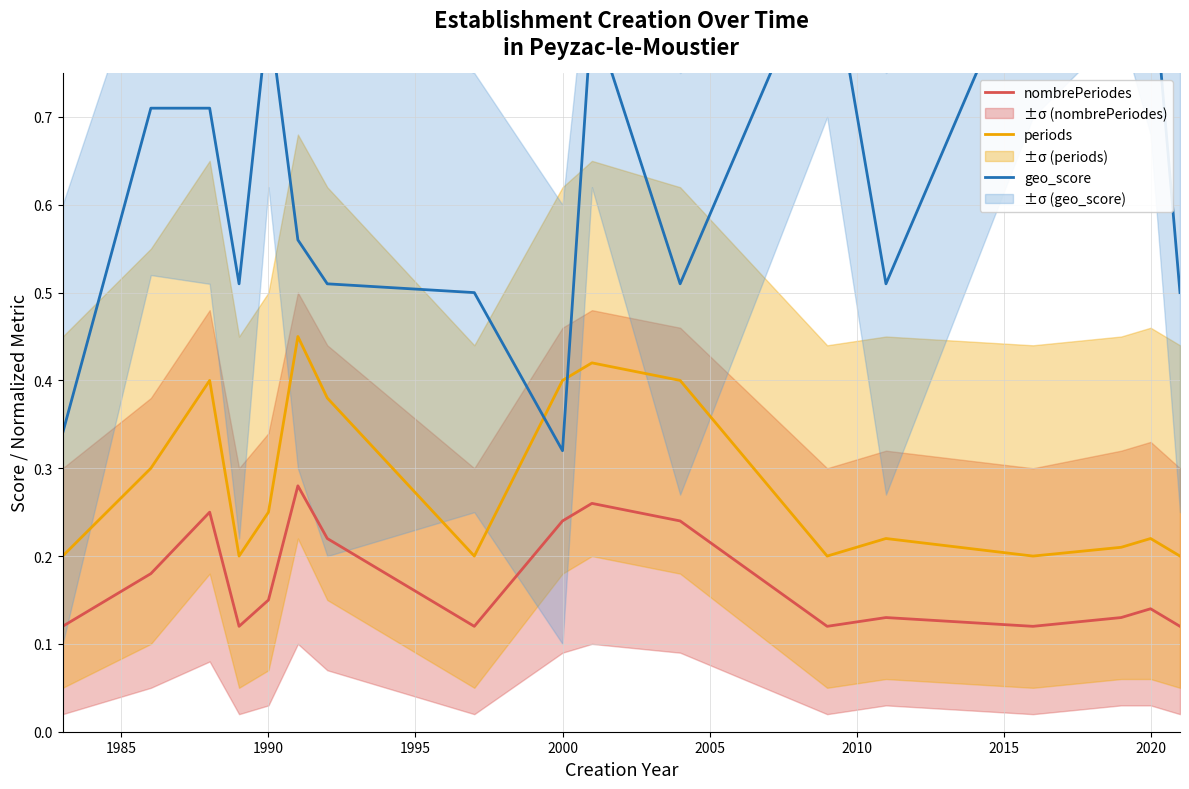

What is the difference between the second highest and second lowest values in the periods series?

0.2